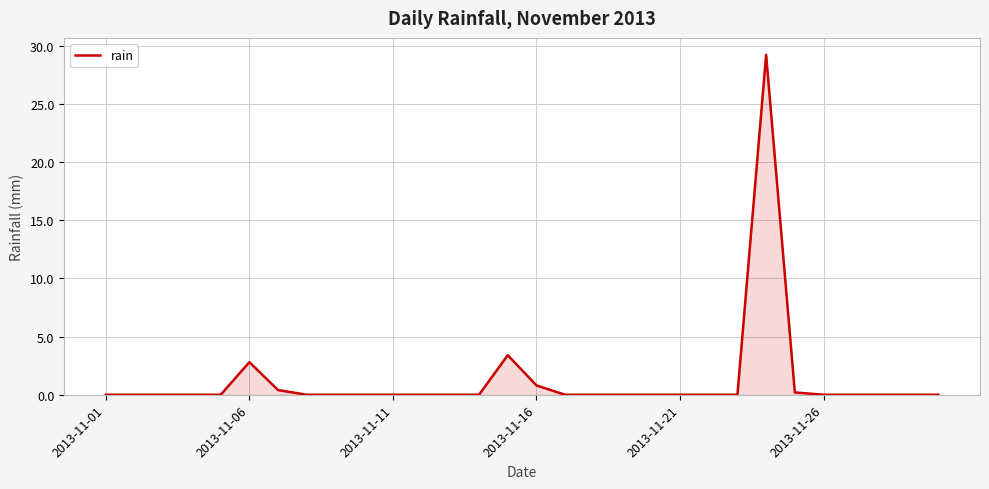

What is the difference between the maximum and minimum values?

29.2